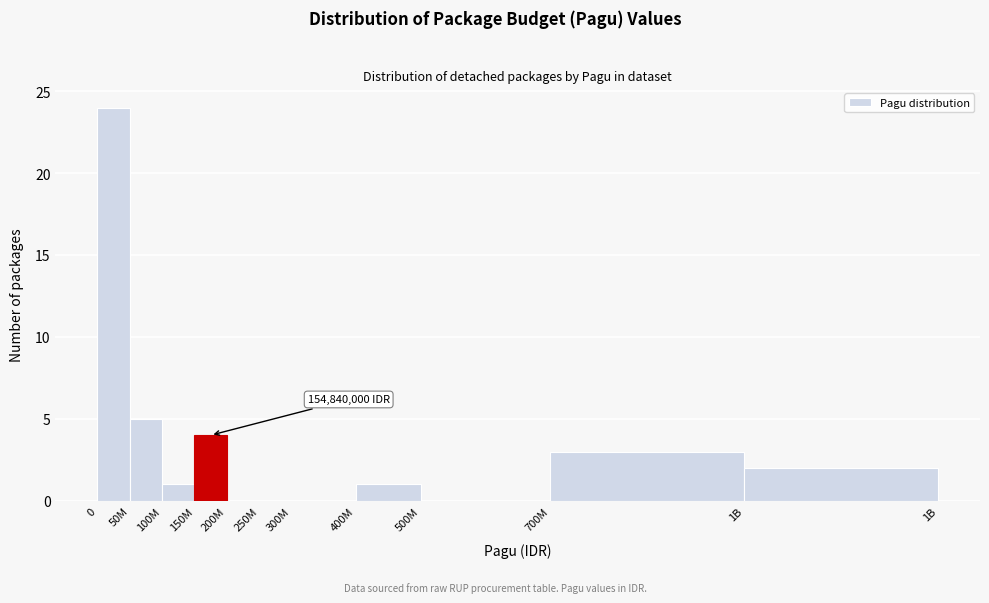

Reading right to left, what are all the values shown in this chart?

1B=2	700M=3	500M=0	400M=1	300M=0	250M=0	200M=0	150M=4	100M=1	50M=5	0=24